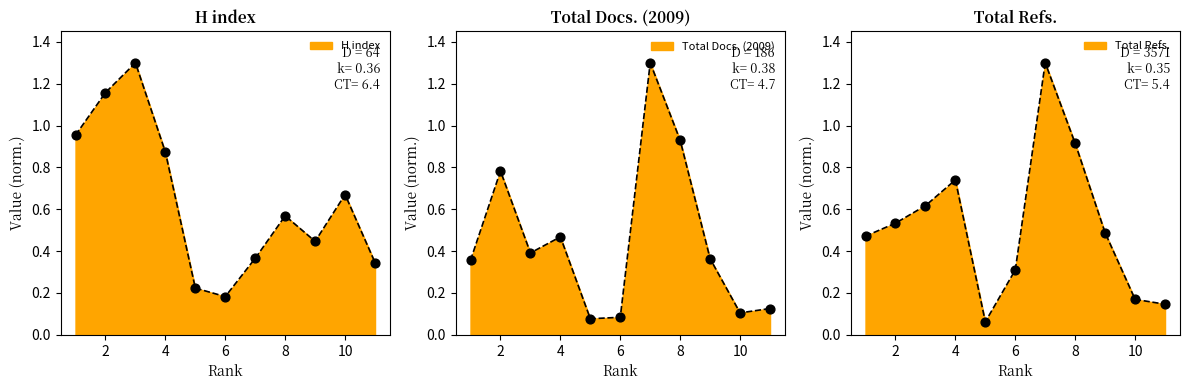

Which series has the largest Y range (max minus min)?

Total Refs.